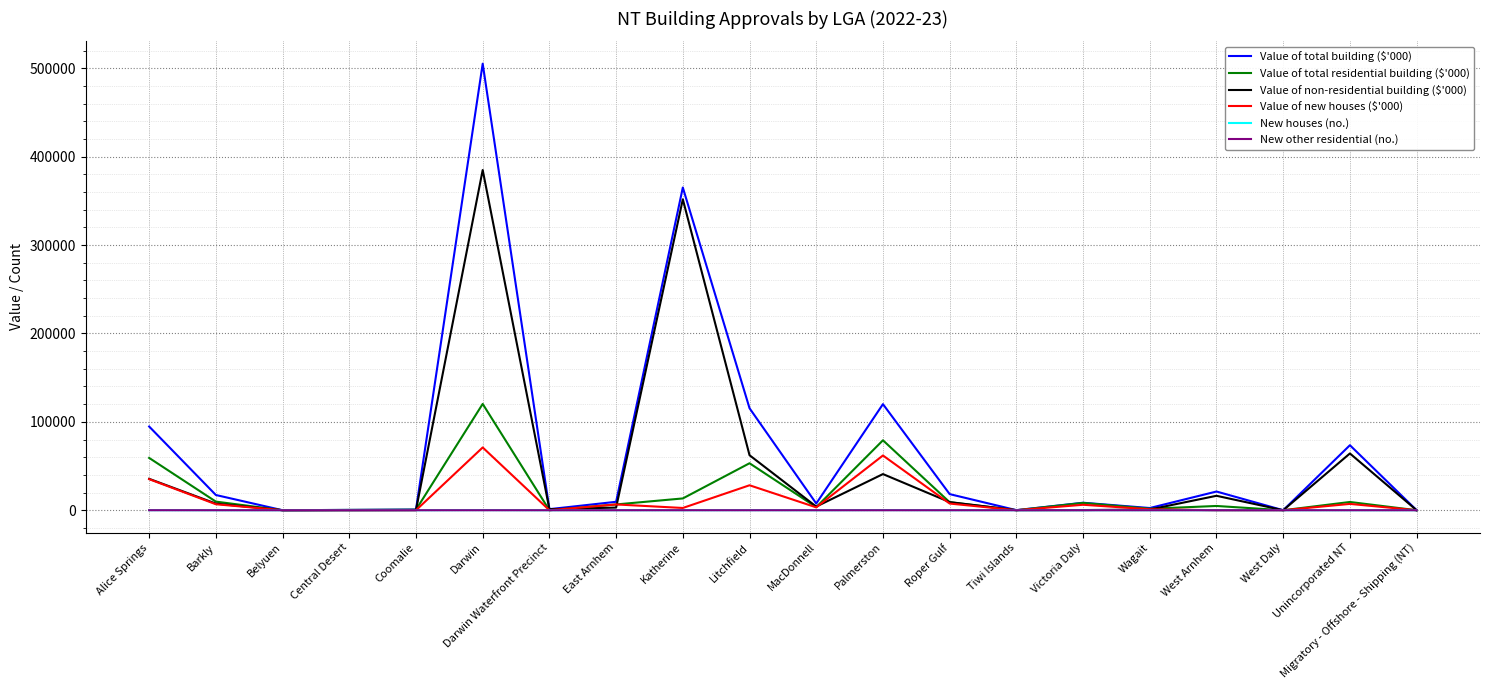

Is the value of Value of new houses ($'000) at Roper Gulf greater than the value of Value of total building ($'000) at Coomalie?

Yes